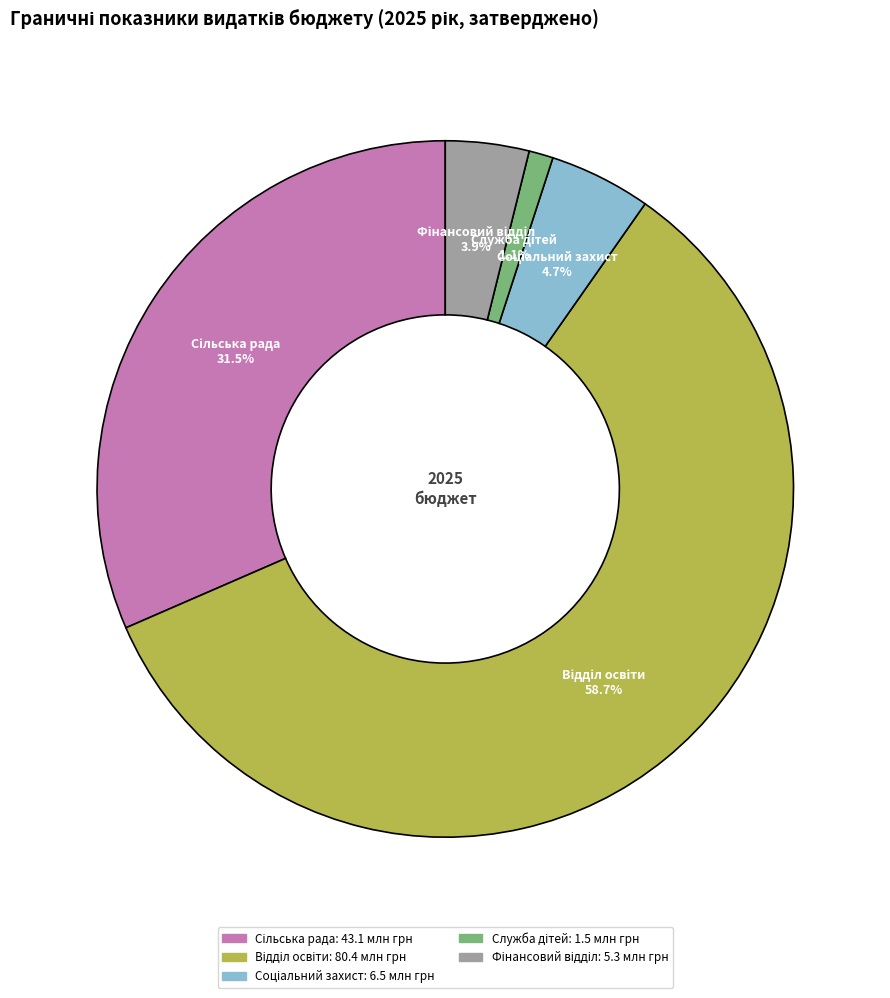

Is there a majority slice in this chart?

Yes